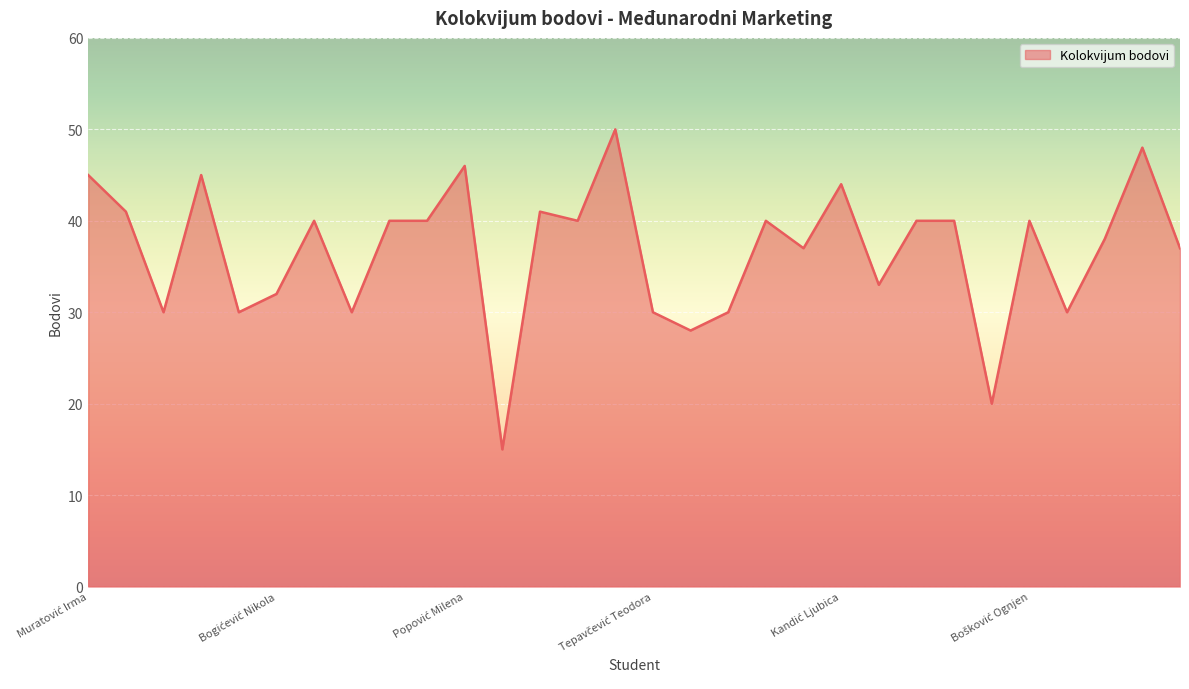

What is the minimum value shown in the chart?

15